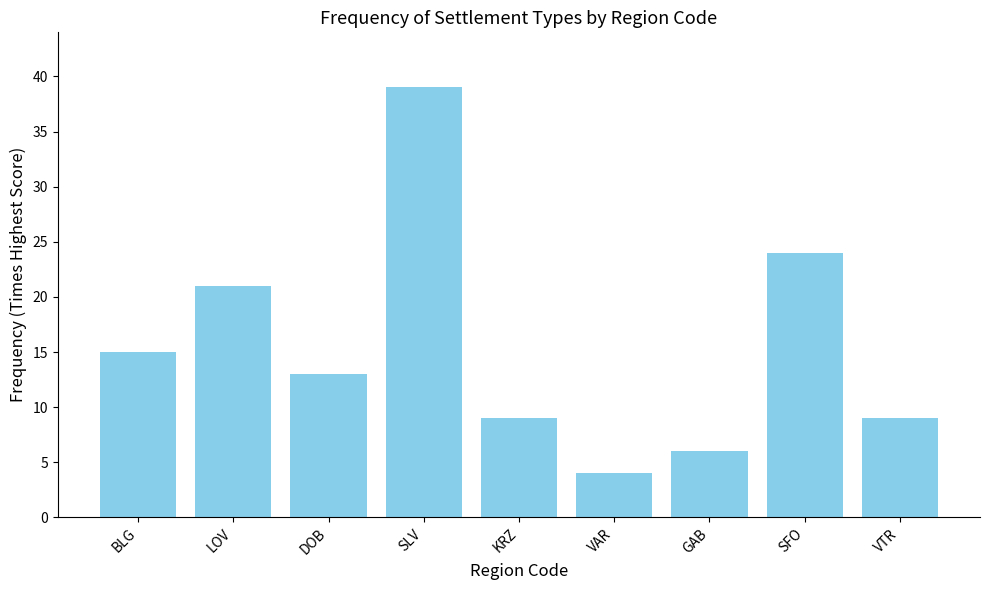

The value at GAB is 2. True or false?

False